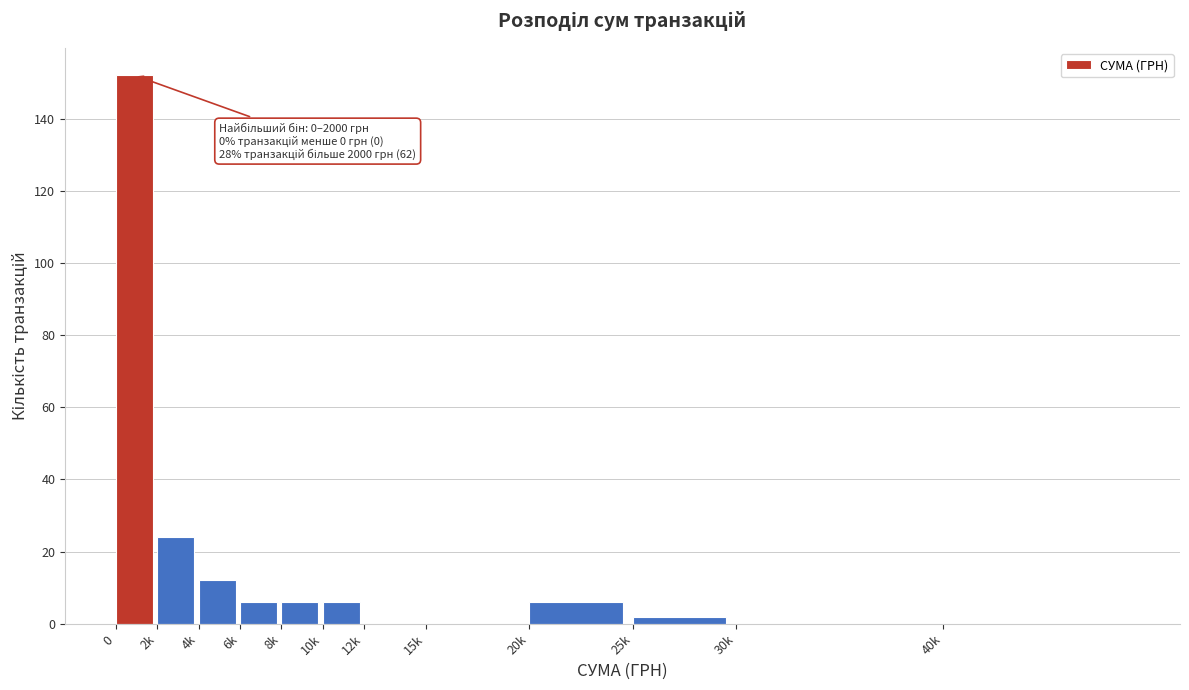

Reading right to left, what are all the values shown in this chart?

40k=0	30k=0	25k=2	20k=6	15k=0	12k=0	10k=6	8k=6	6k=6	4k=12	2k=24	0=152